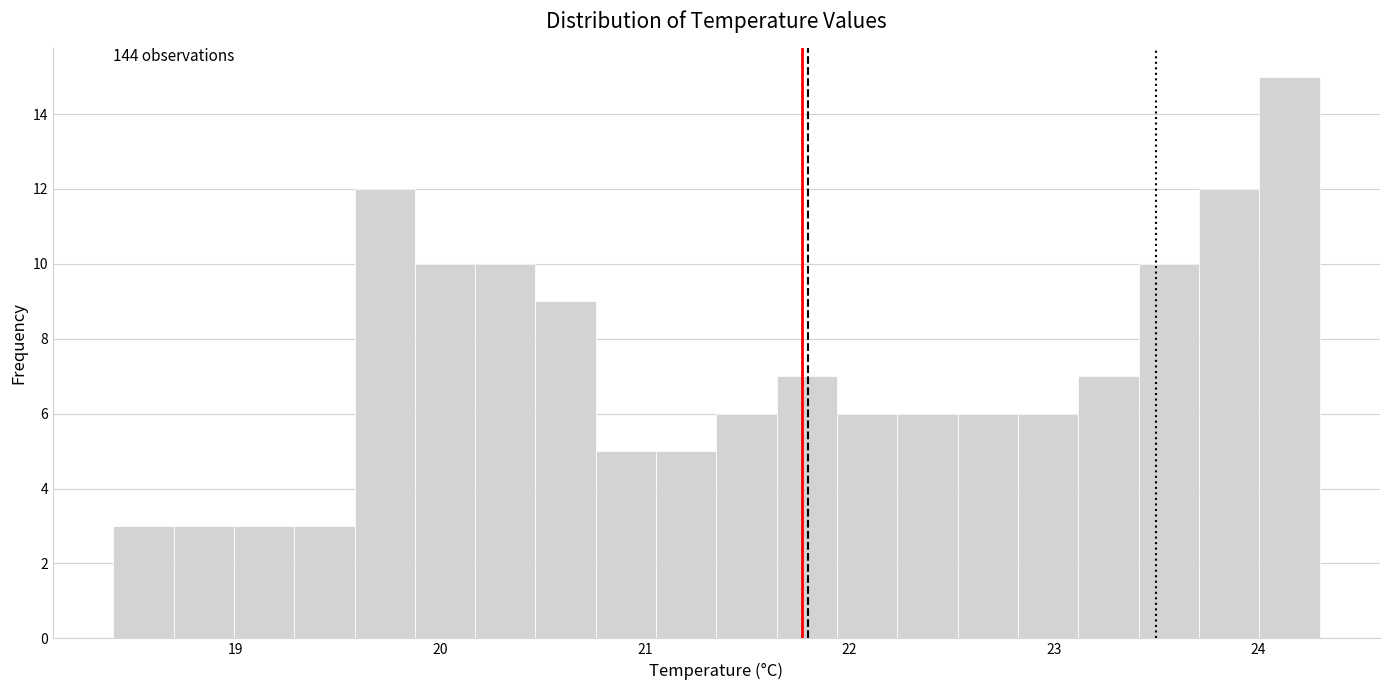

Around what value on the x-axis is the tallest bar? Give the approximate position of its centre, as read against the axis.

24.2